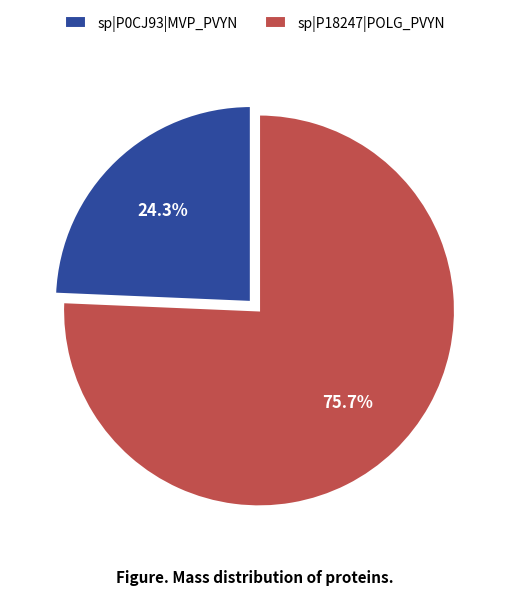

What percentage do sp|P18247|POLG_PVYN and sp|P0CJ93|MVP_PVYN together represent?

100.0%